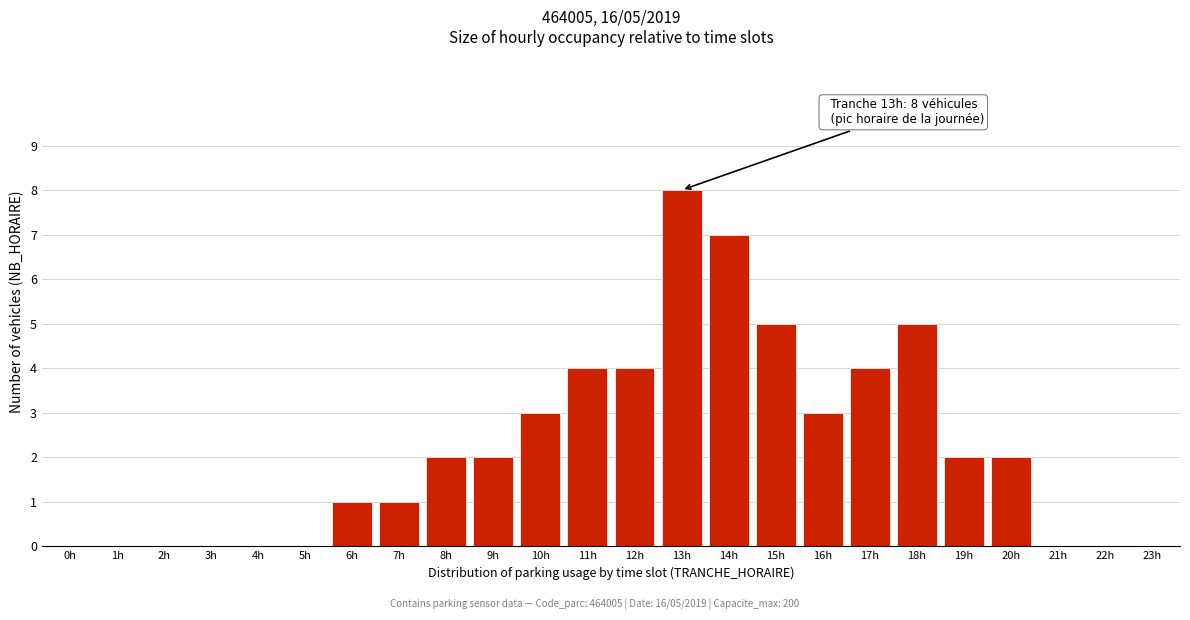

Reading left to right, transcribe all the data shown in this chart.

0h=0	1h=0	2h=0	3h=0	4h=0	5h=0	6h=1	7h=1	8h=2	9h=2	10h=3	11h=4	12h=4	13h=8	14h=7	15h=5	16h=3	17h=4	18h=5	19h=2	20h=2	21h=0	22h=0	23h=0